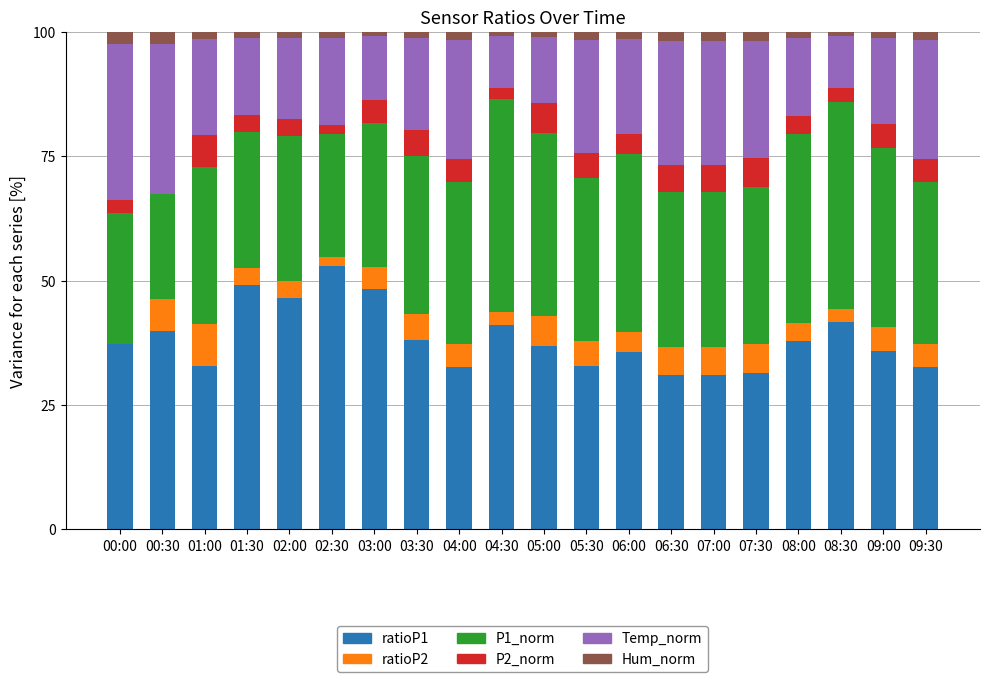

The value of ratioP1 at 00:30 is 39.8. True or false?

True